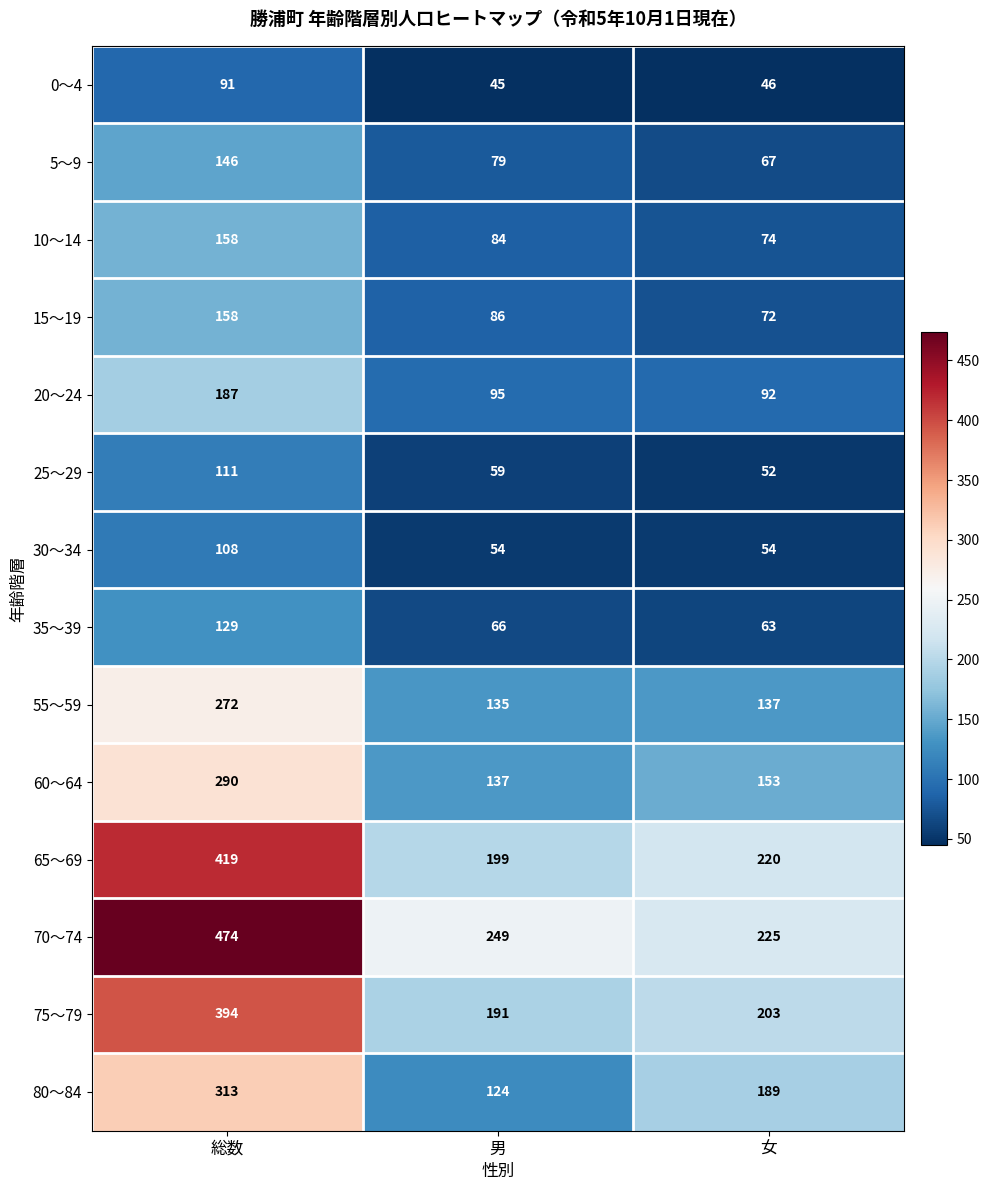

What is the difference between the maximum and second lowest values in the 15～19 series?

72